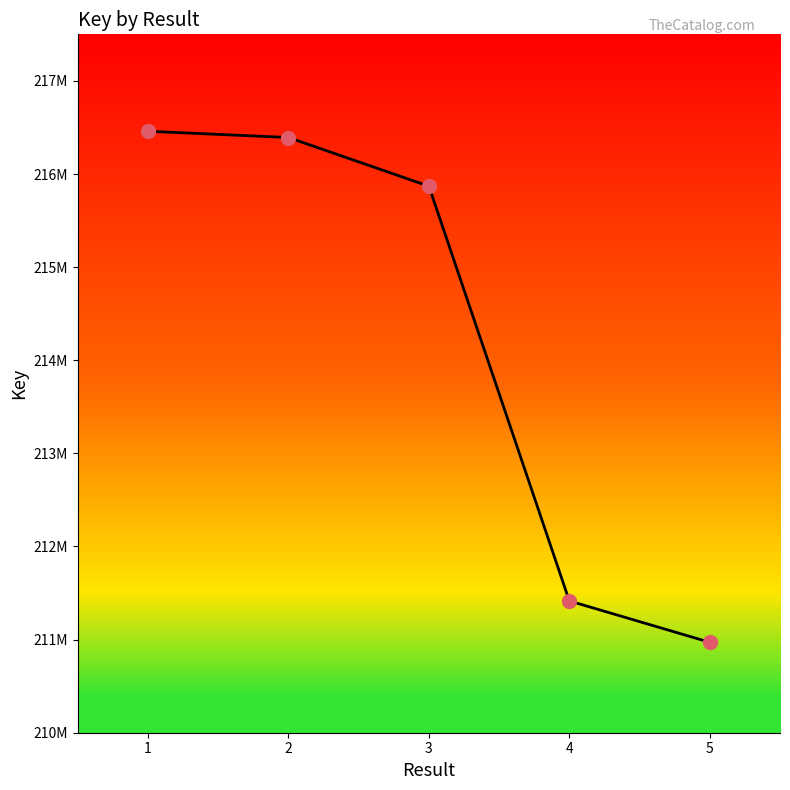

Between 3 and 5, which is larger?

3